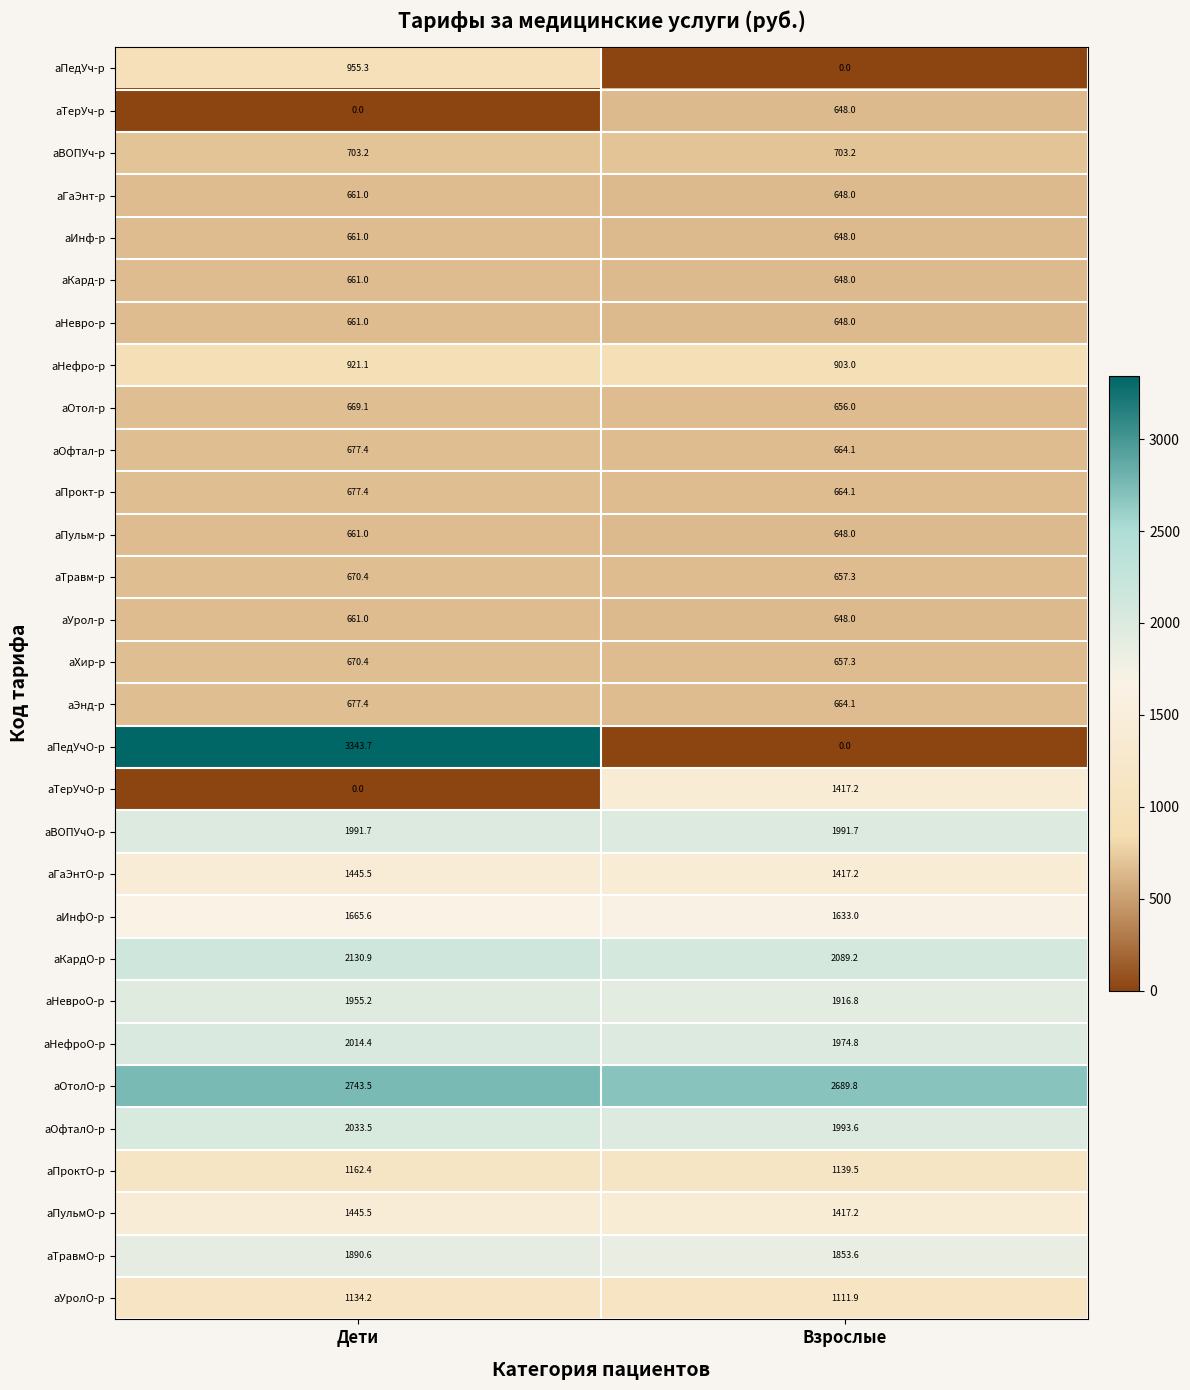

What is the difference between the аНевро-р values at Взрослые and Дети?

13.0